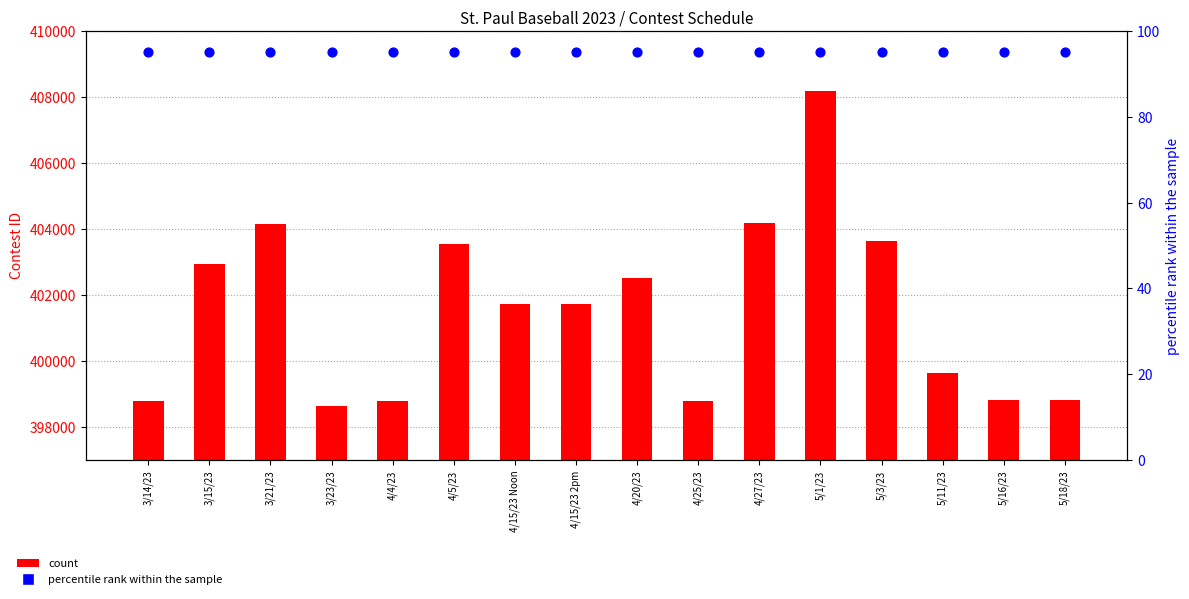

What is the total value across all series at 3/21/23?

404243